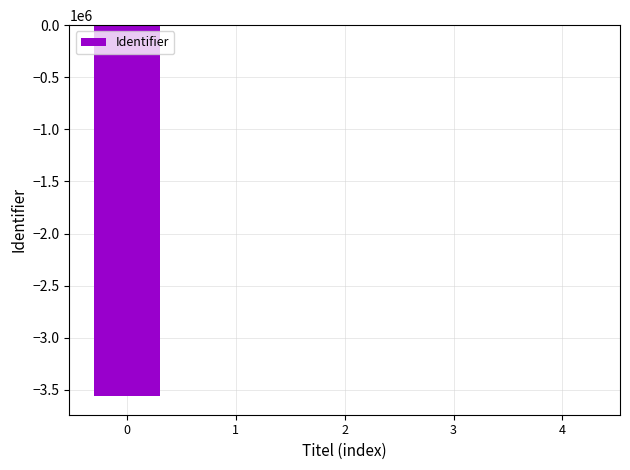

What is the sum of all values?

-3561103